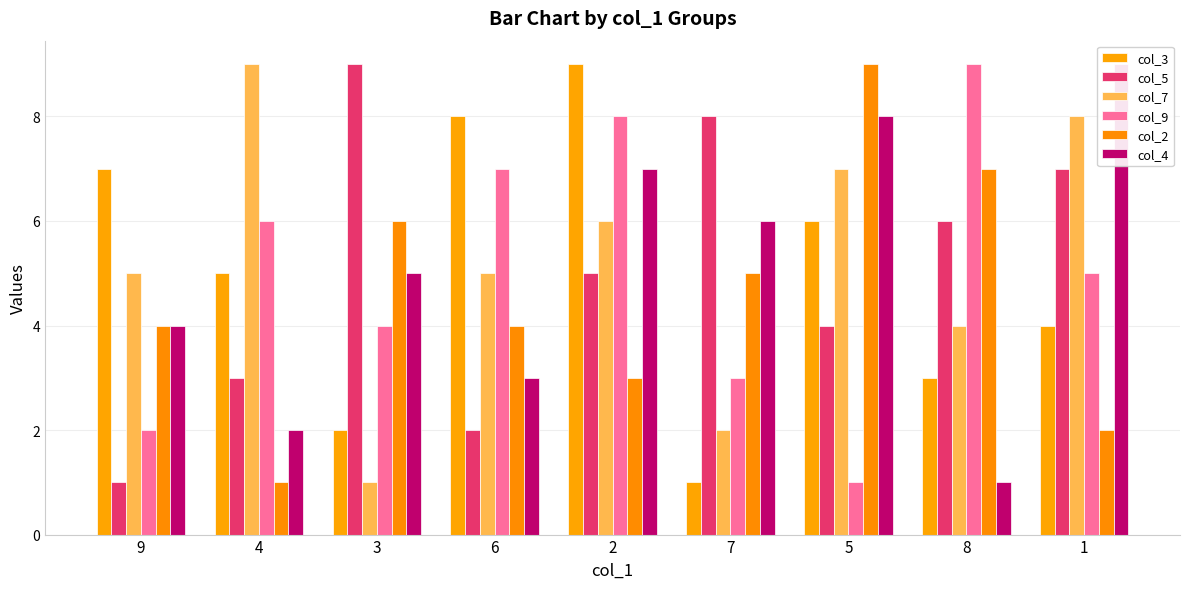

Which series has the largest total across all categories?

col_7